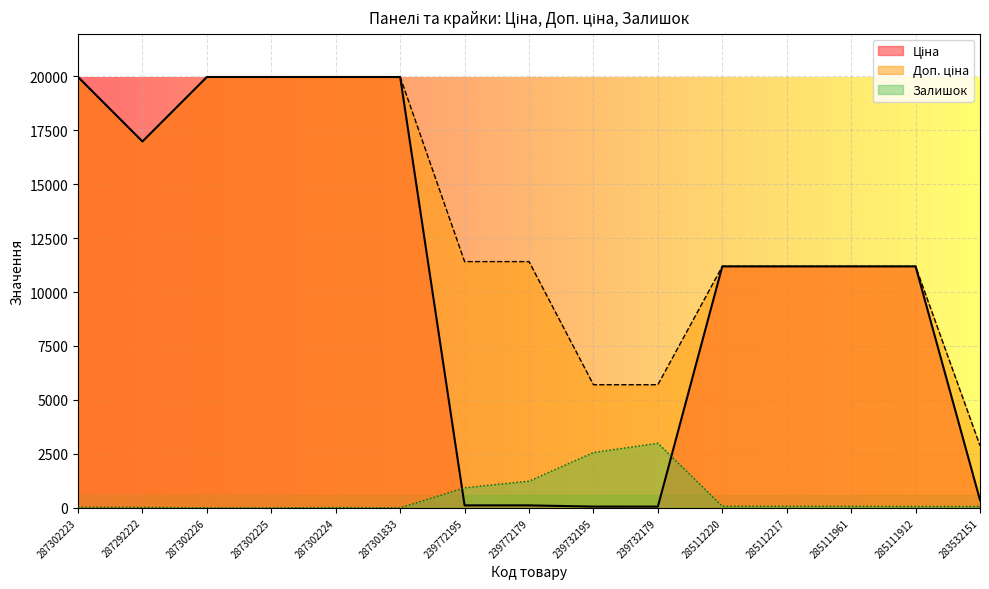

Which series changed the most between 239772179 and 239732179?

Доп. ціна